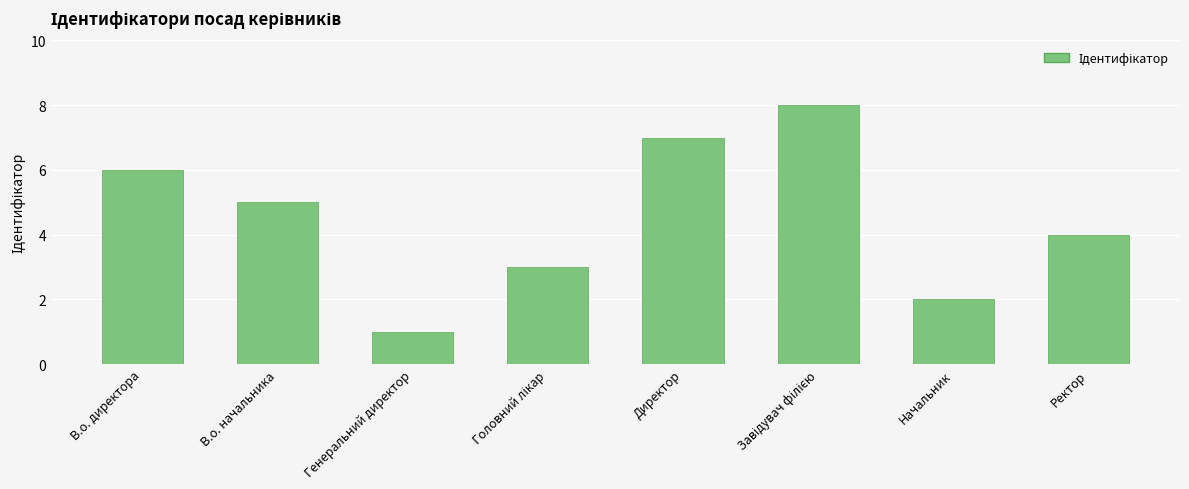

Reading left to right, transcribe all the data shown in this chart.

6	5	1	3	7	8	2	4